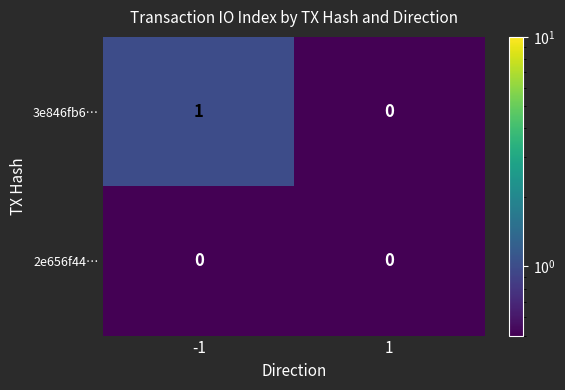

List the series in order of their overall mean, highest first.

3e846fb6…, 2e656f44…